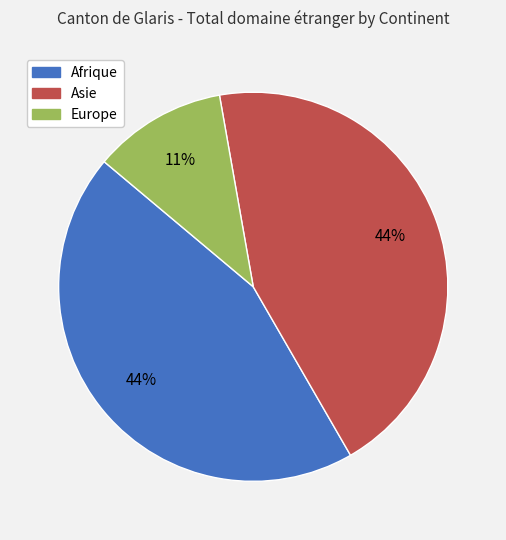

Does Asie account for over 50% of the chart?

No